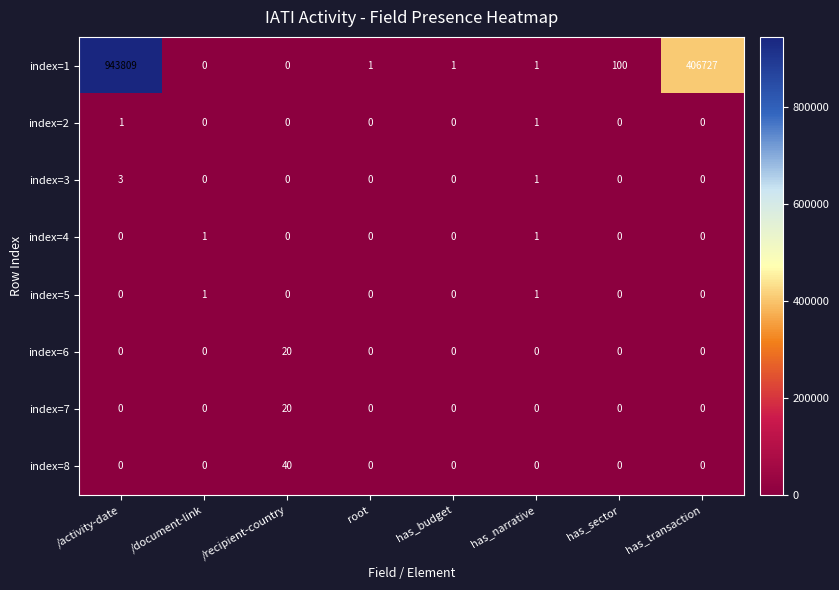

Which series has the largest total across all categories?

index=1